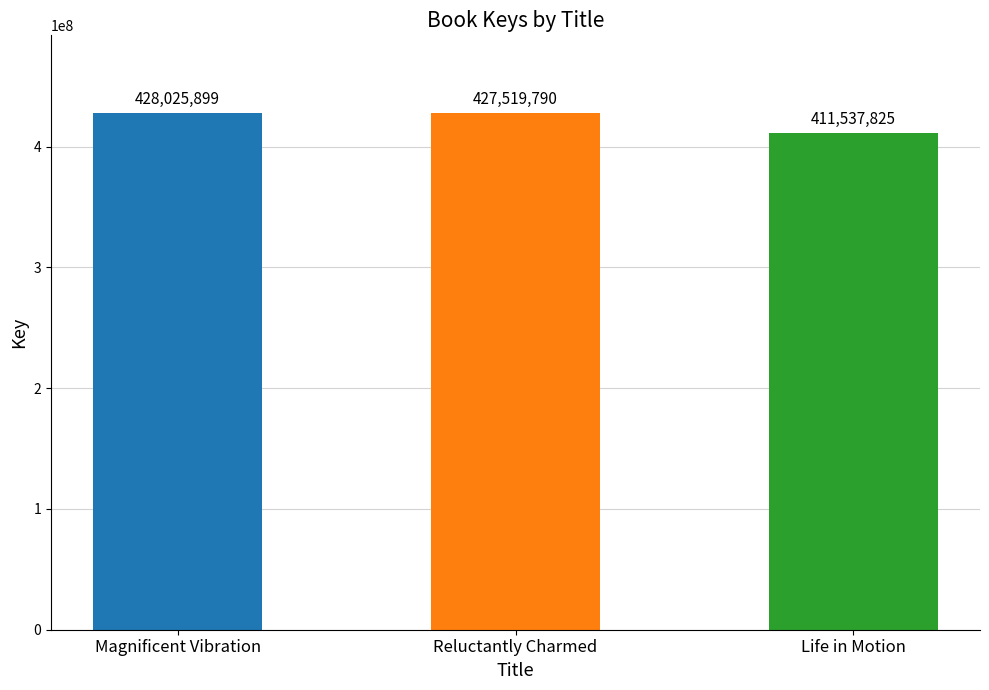

True or false: the data shows 428025899 at Magnificent Vibration.

True